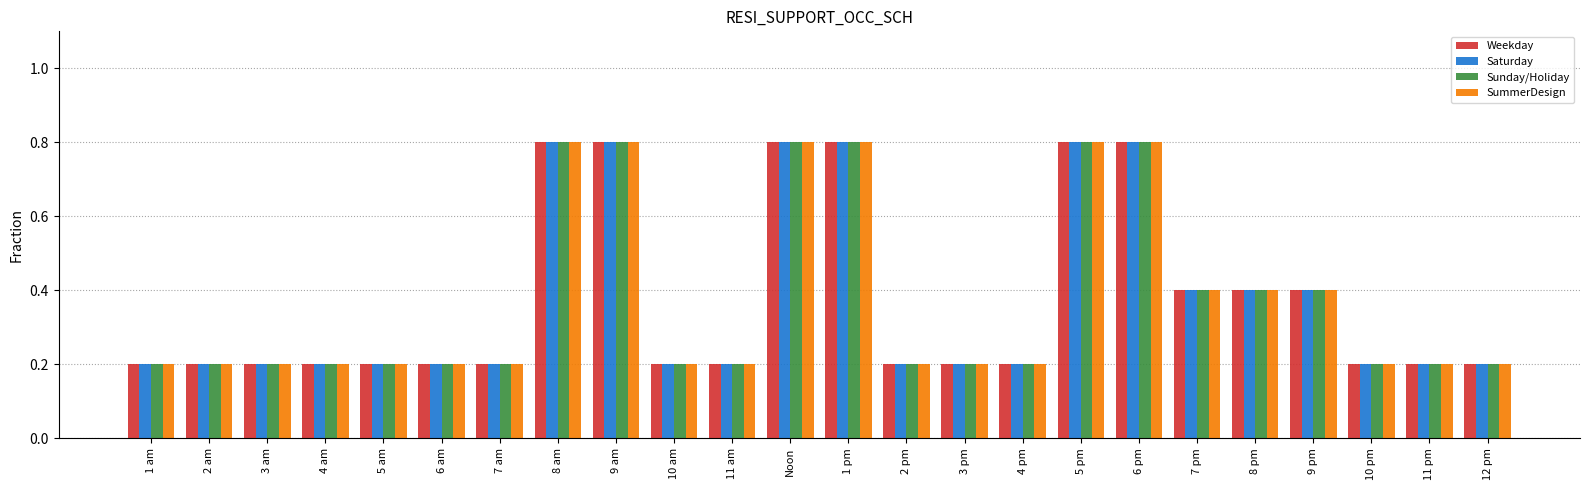

What is the total value across all series at 10 pm?

0.8